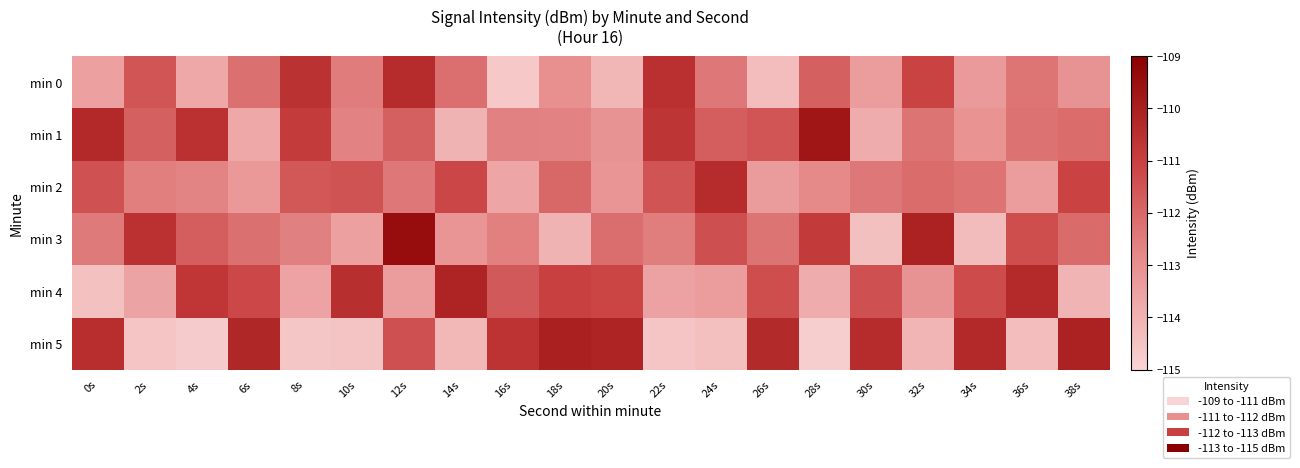

At which category is the sum across all series the highest?

12s